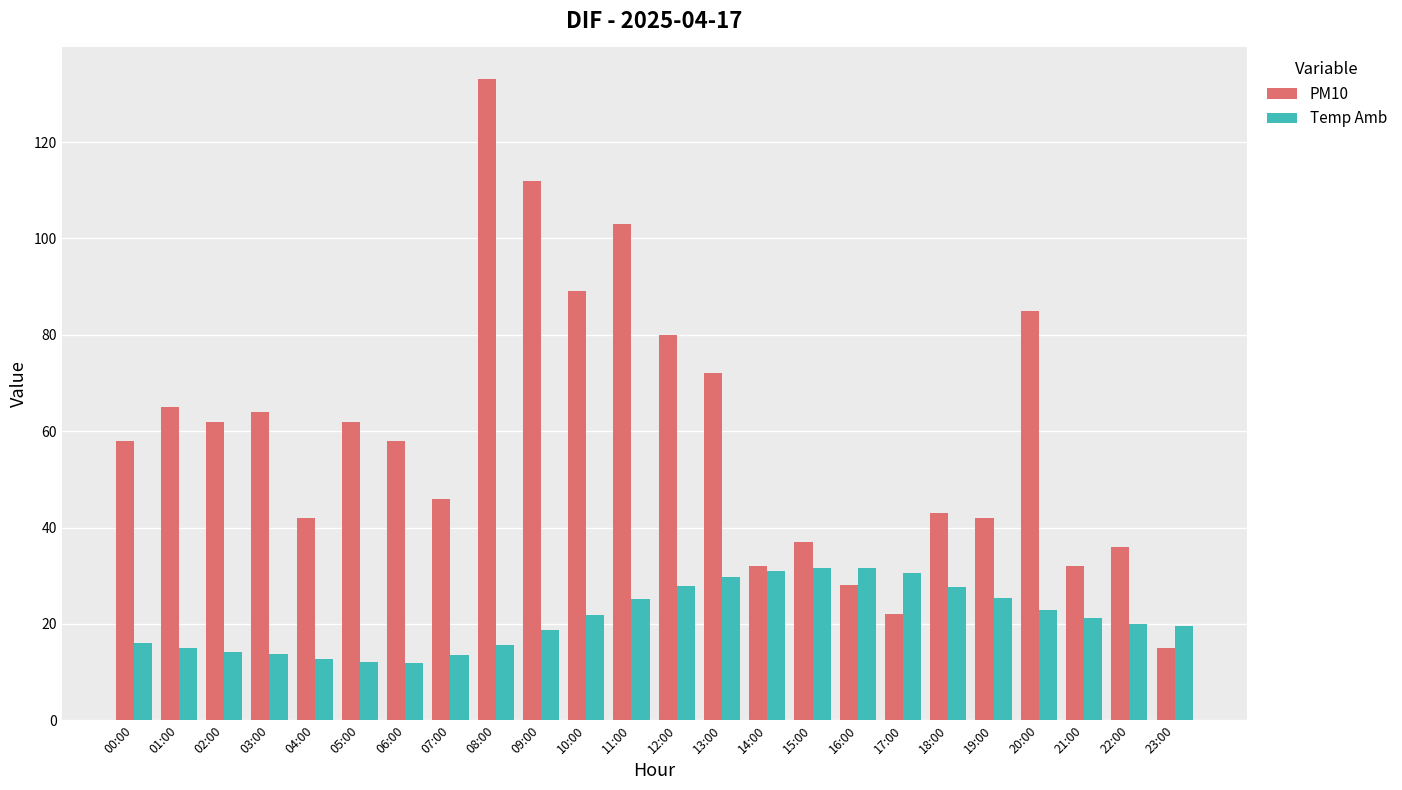

What are all the series names shown in the legend?

PM10, Temp Amb